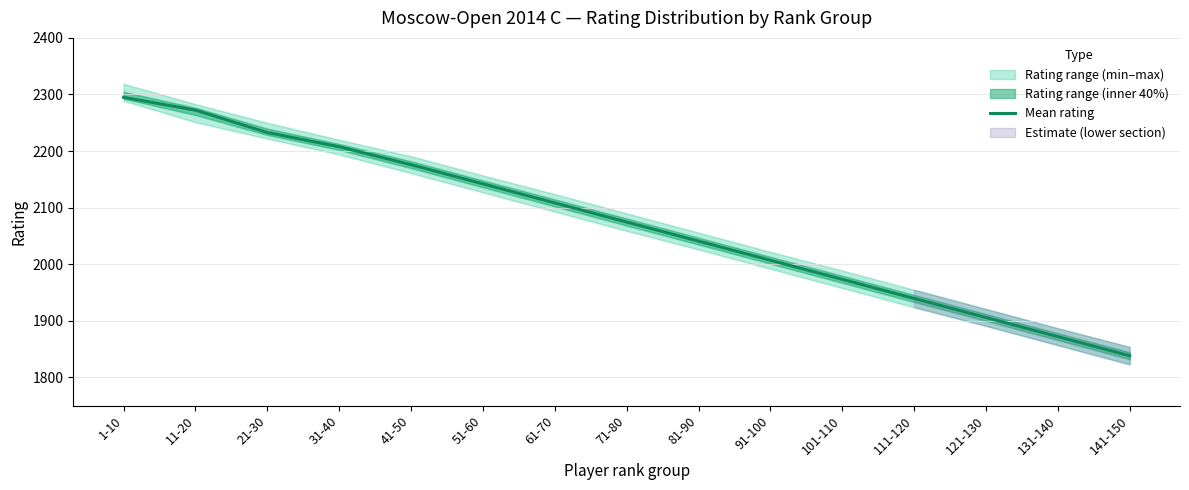

True or false: there are more than 2 points higher than both neighbors.

False